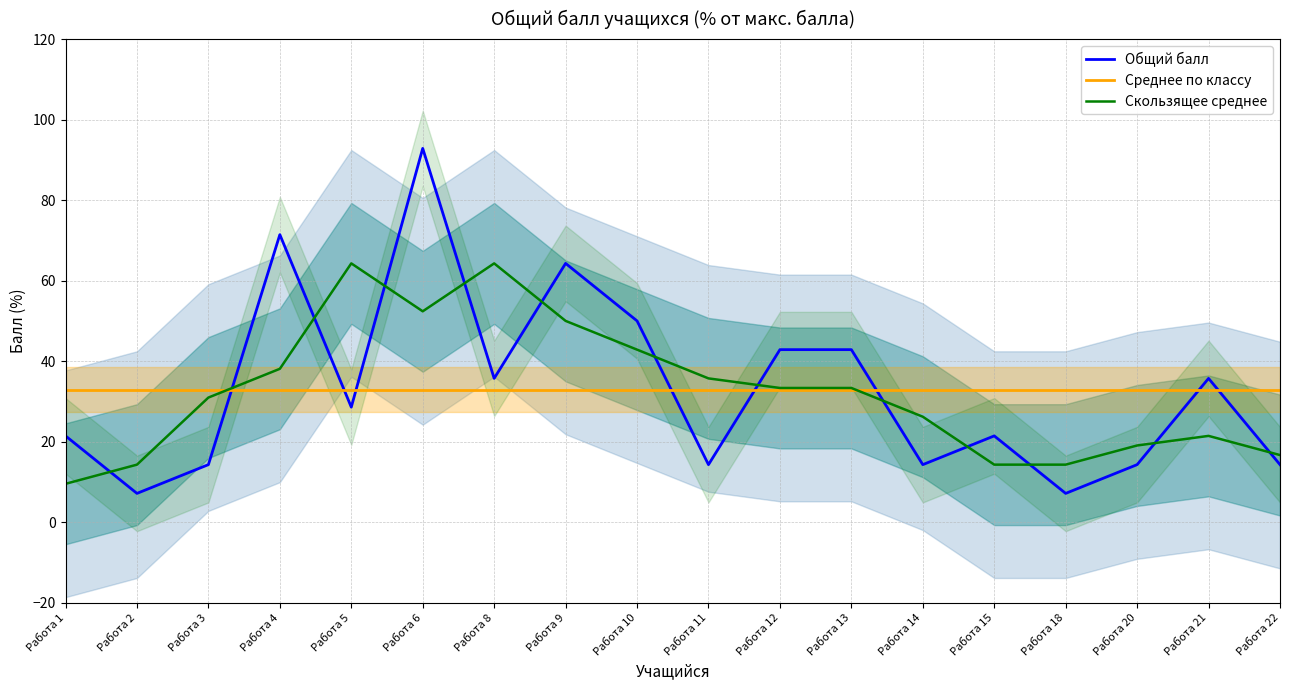

At which label does Общий балл first exceed 28?

Работа 4